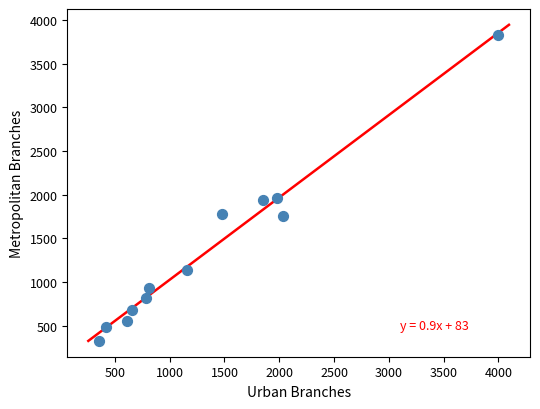

What is the range of Y values (max minus min)?

3501